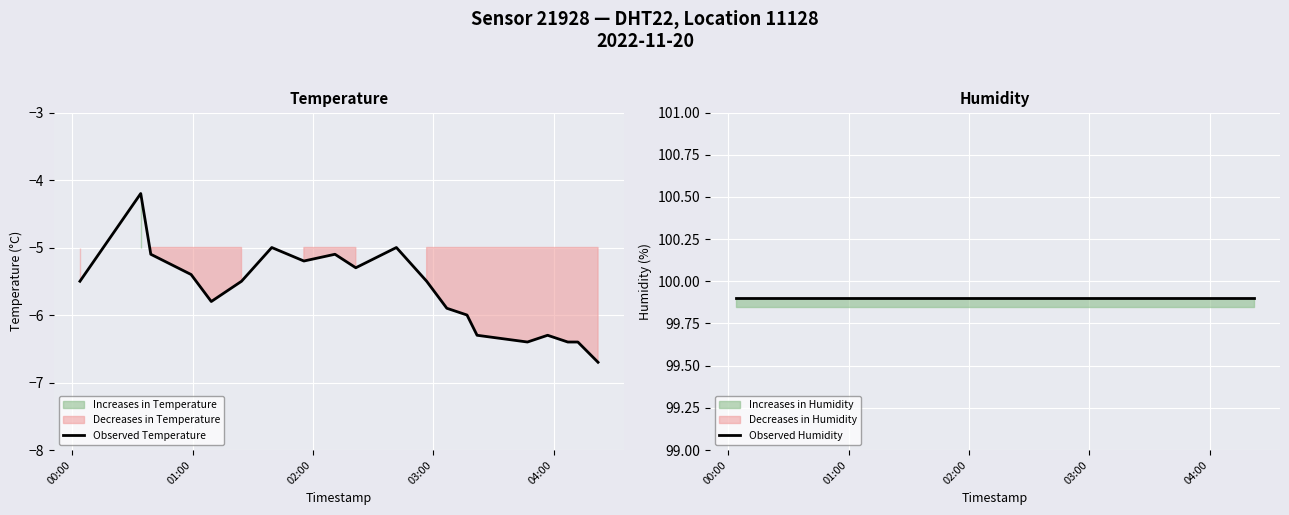

What is the highest value of the Observed Temperature series?

-4.2